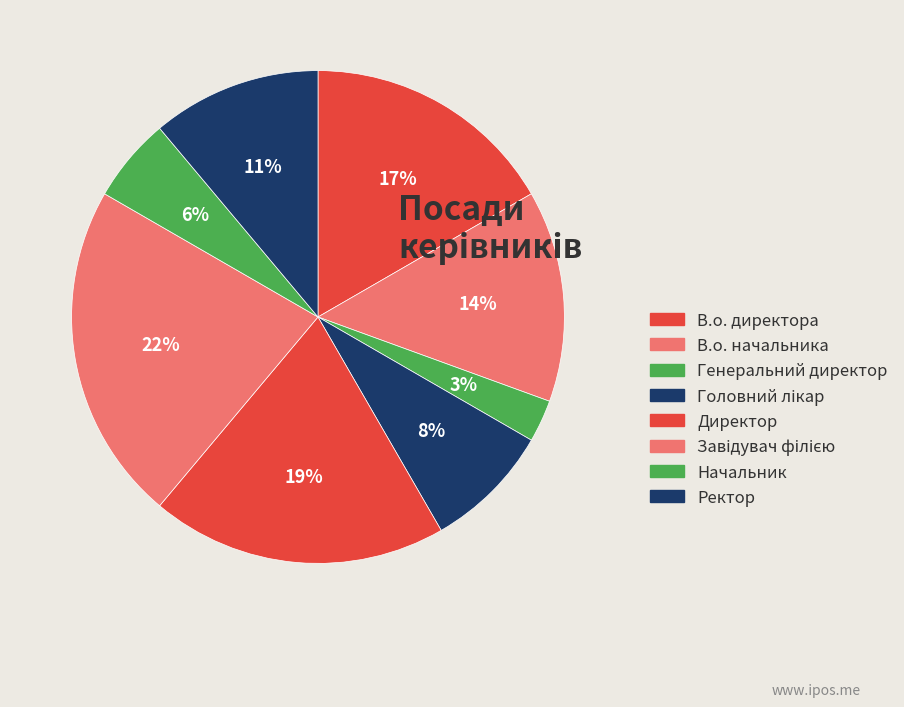

Is it true that Головний лікар is 1% of the pie?

False